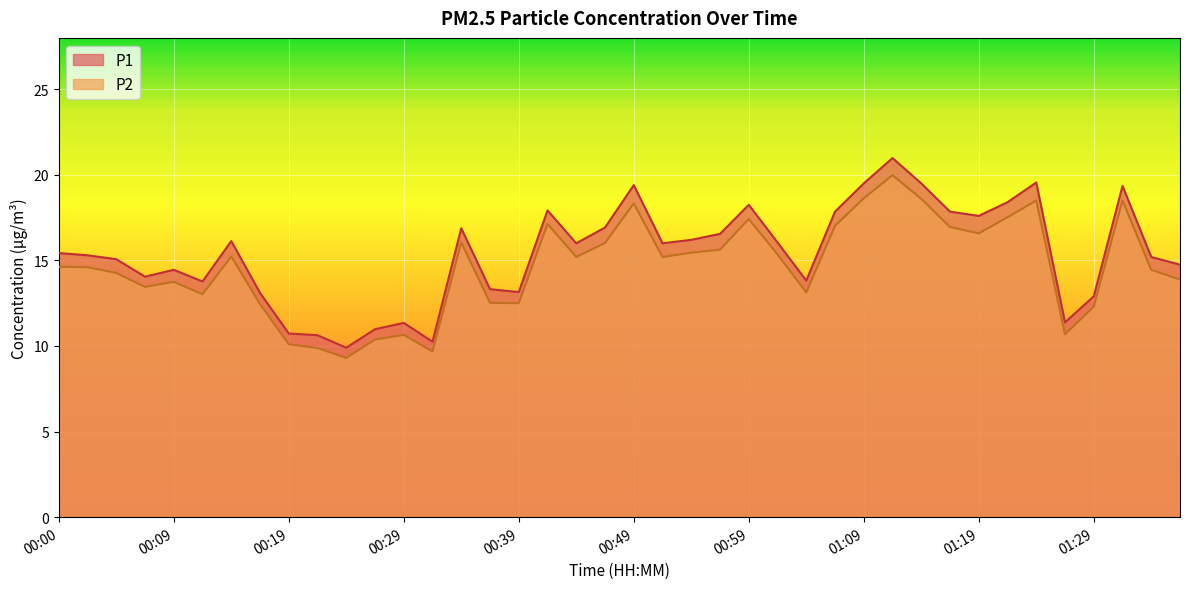

What are all the series names shown in the legend?

P1, P2